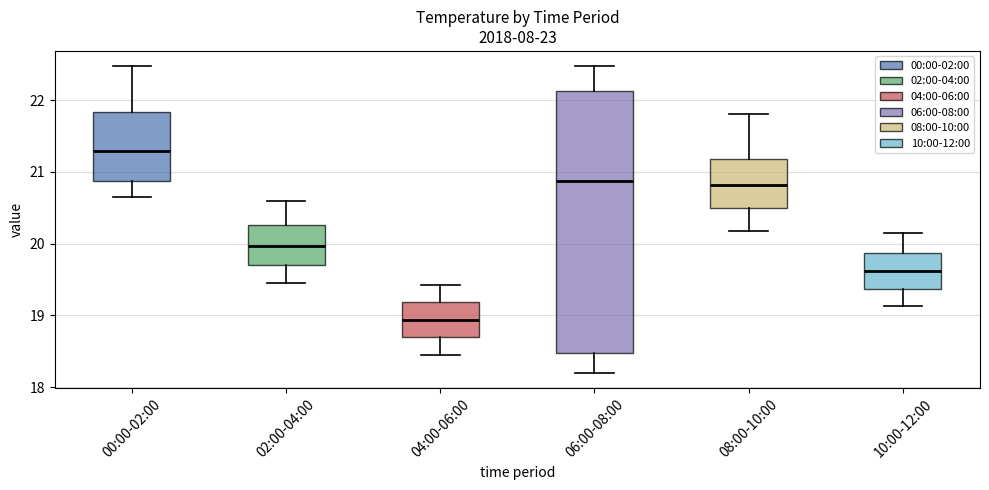

Comparing the boxes themselves (not the whiskers), which one is the tallest?

06:00-08:00